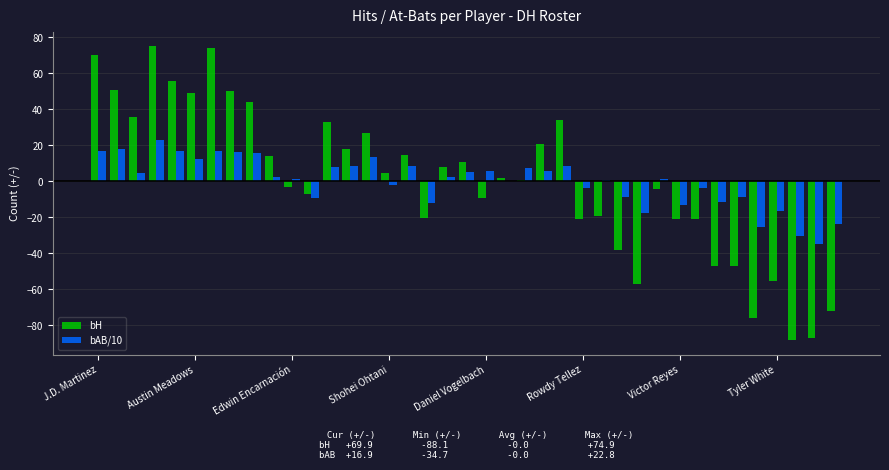

What is the maximum value shown in the chart?

74.9